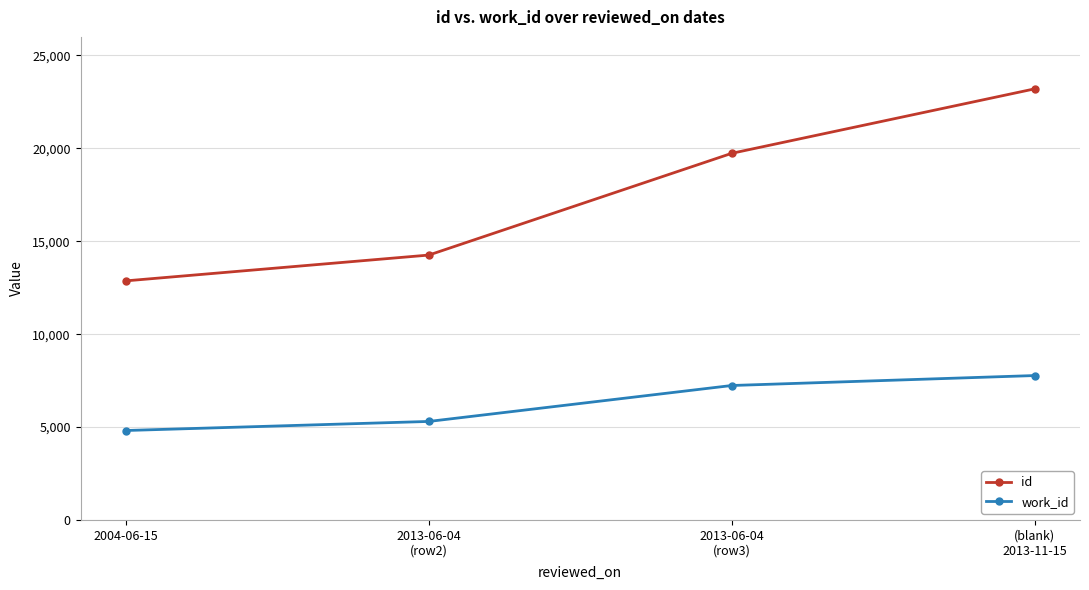

What is the greatest value displayed?

23202